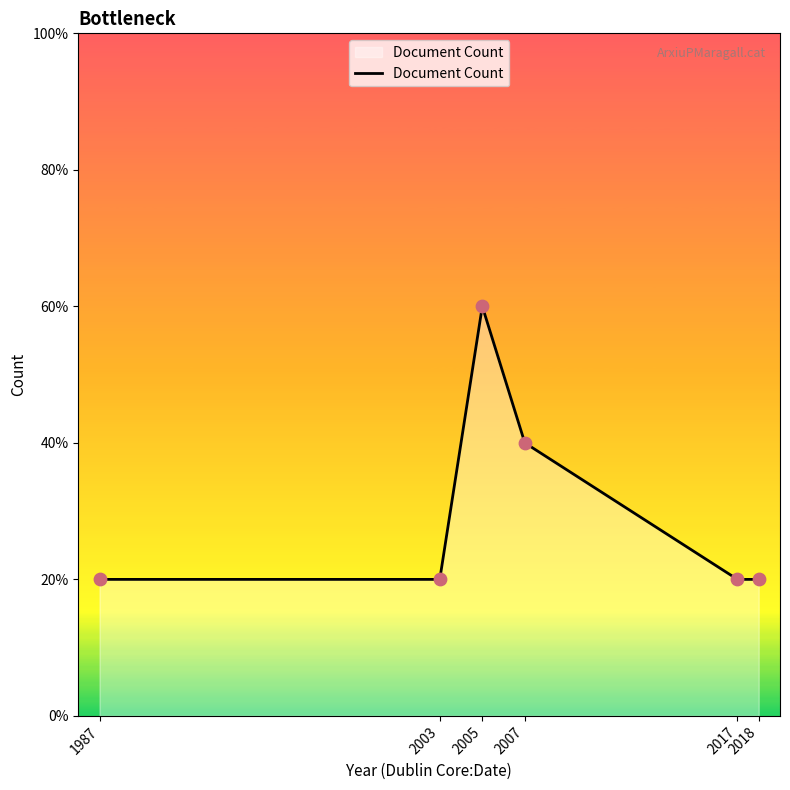

What is the ratio of the value at 2003 to the value at 2017?

1.0